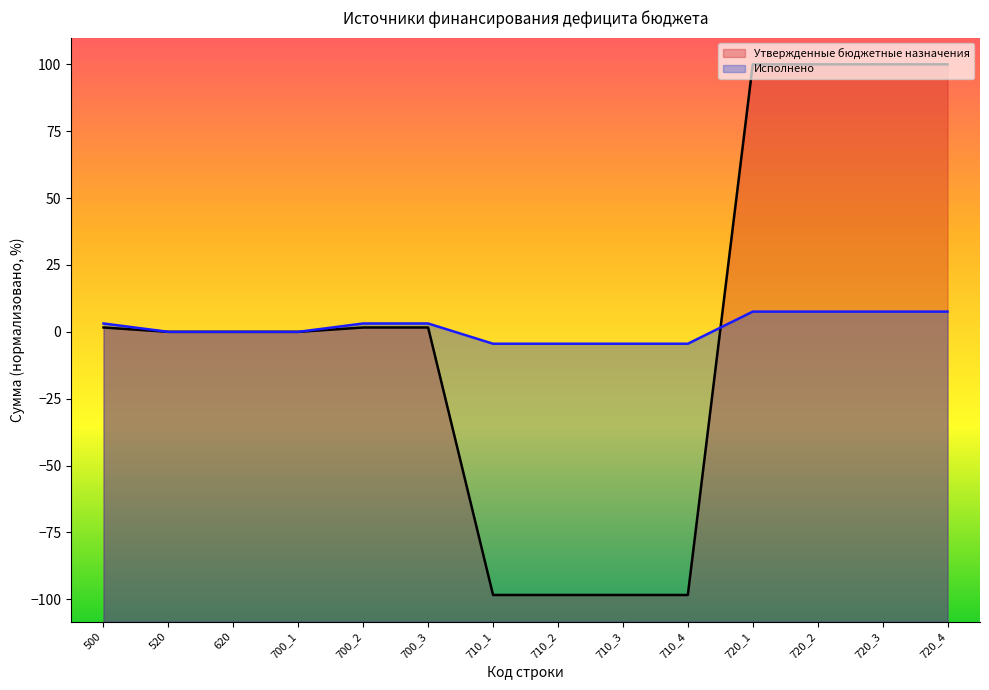

The value of Утвержденные бюджетные назначения at 710_2 is -46.8. True or false?

False